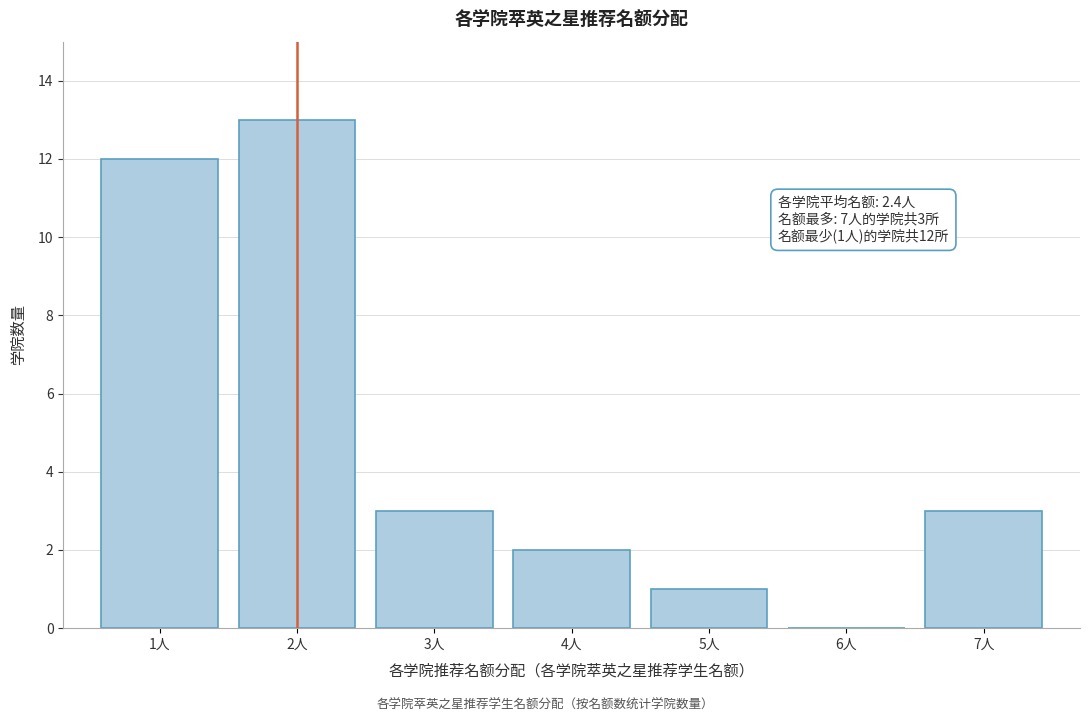

Reading right to left, what are all the values shown in this chart?

7人=3	6人=0	5人=1	4人=2	3人=3	2人=13	1人=12